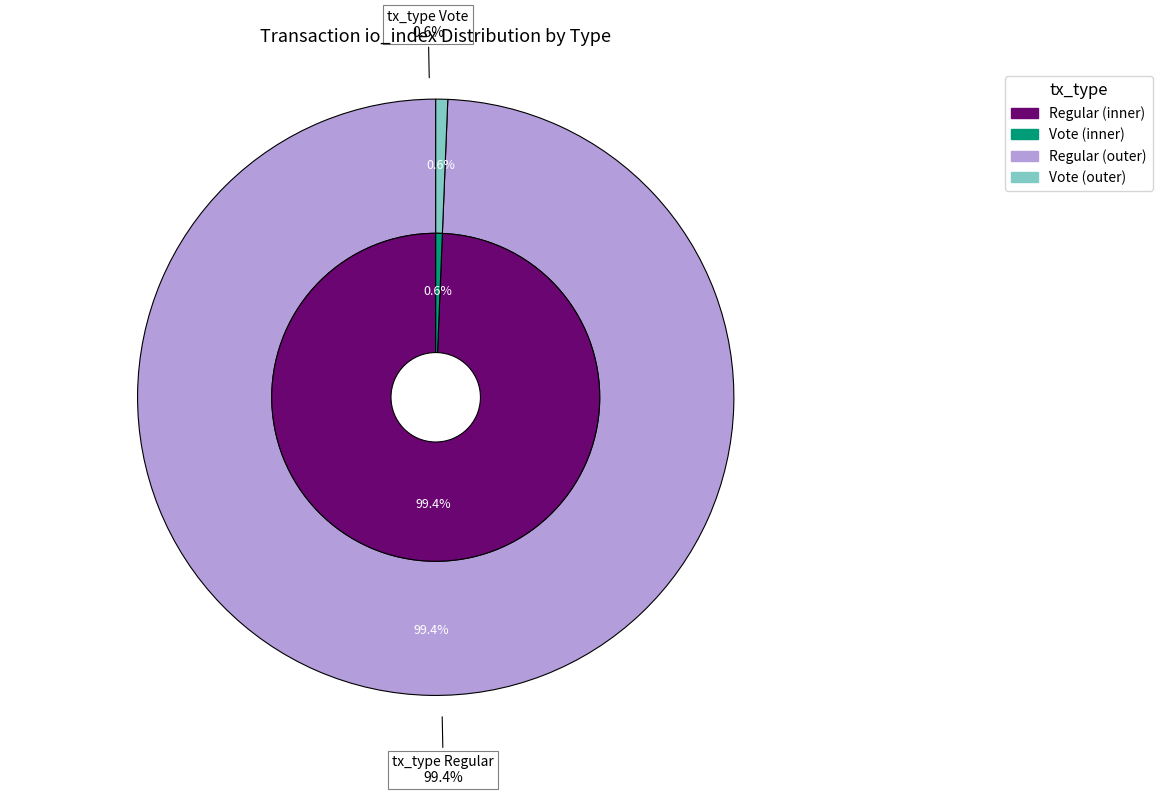

What is the change in value from Regular to Vote?

-306